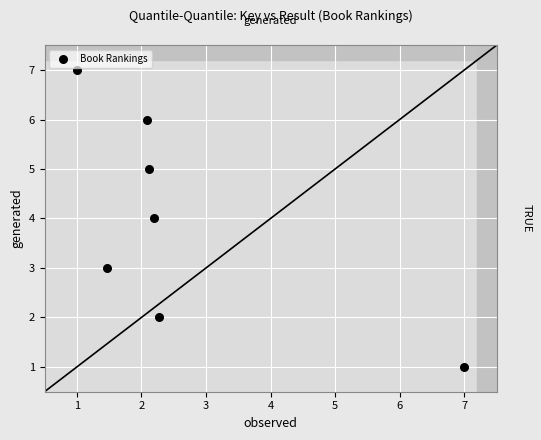

What is the range of Y values (max minus min)?

6